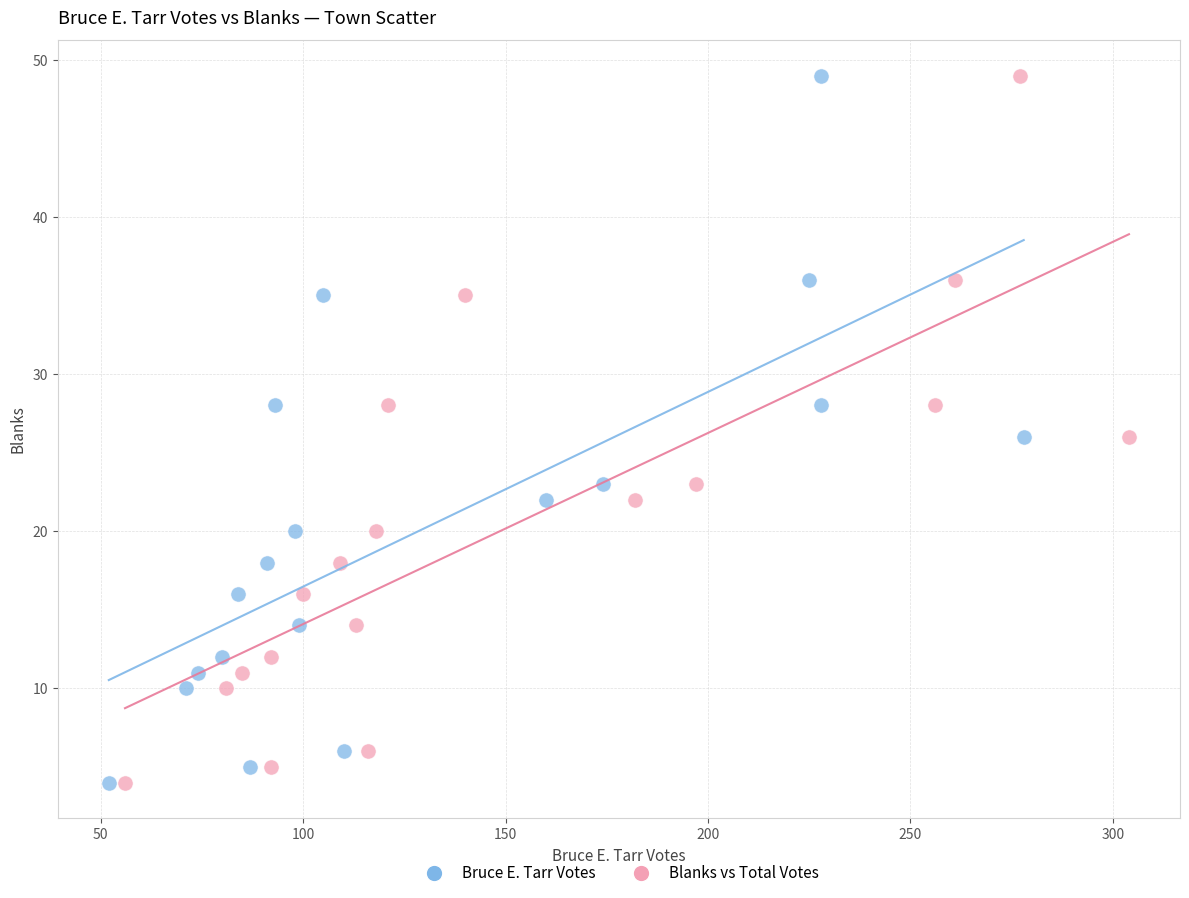

What are all the series names shown in the legend?

Bruce E. Tarr Votes, Blanks vs Total Votes